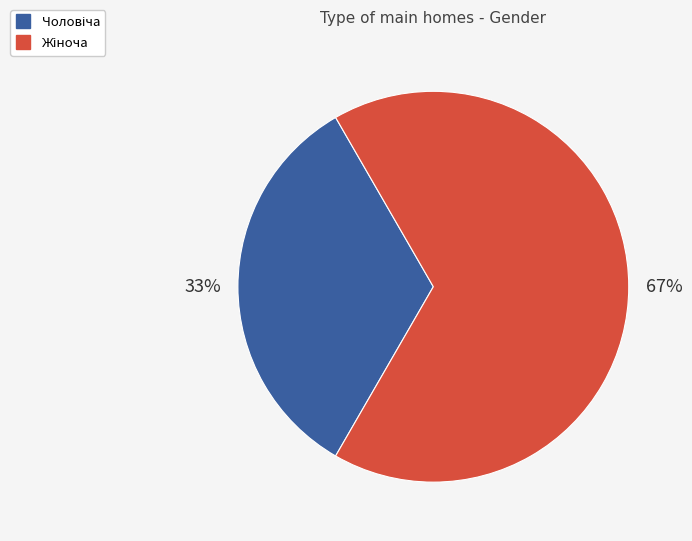

Is there any slice that represents more than half of the pie?

Yes